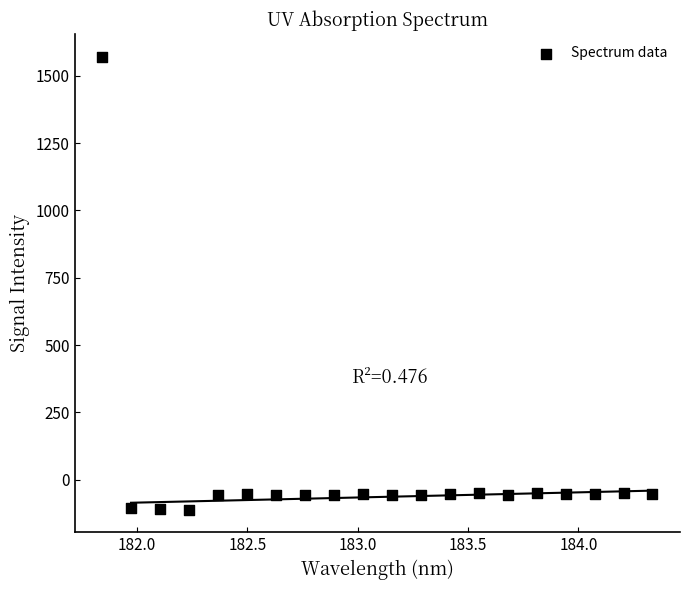

What is the range of X values (max minus min)?

2.5